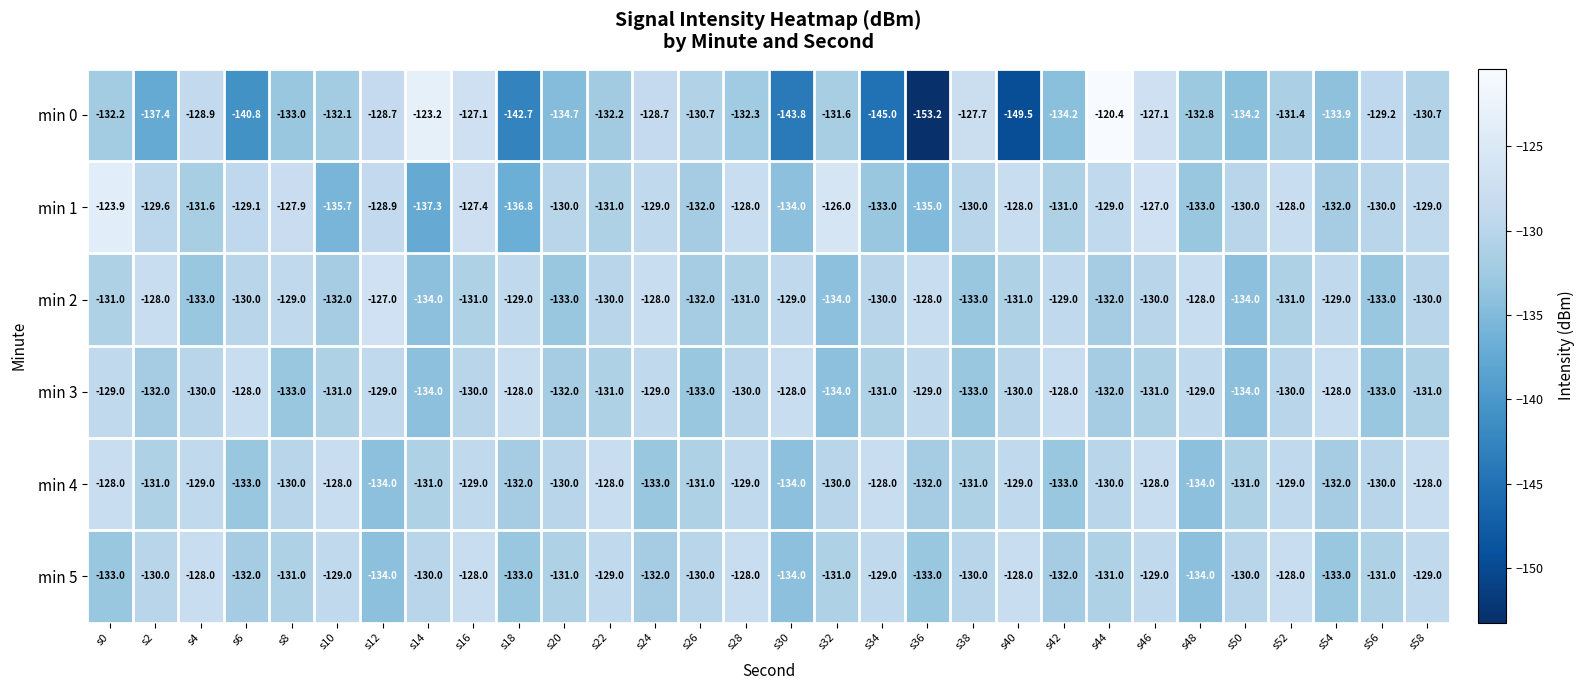

Which series has the largest total across all categories?

min 1